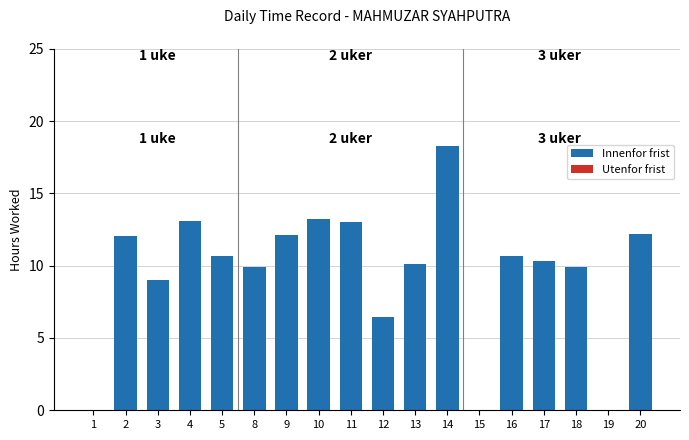

What is the approximate value at 18?

9.9